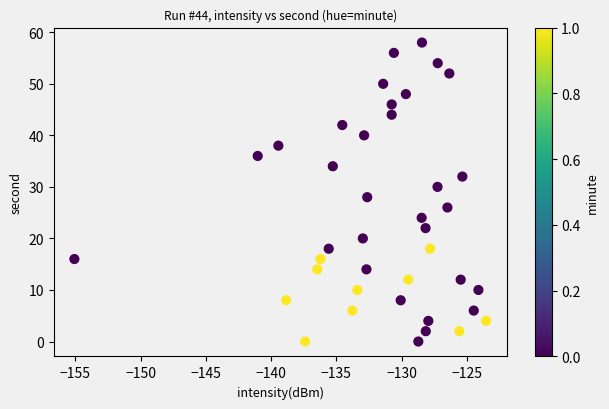

What is the range of Y values (max minus min)?

58